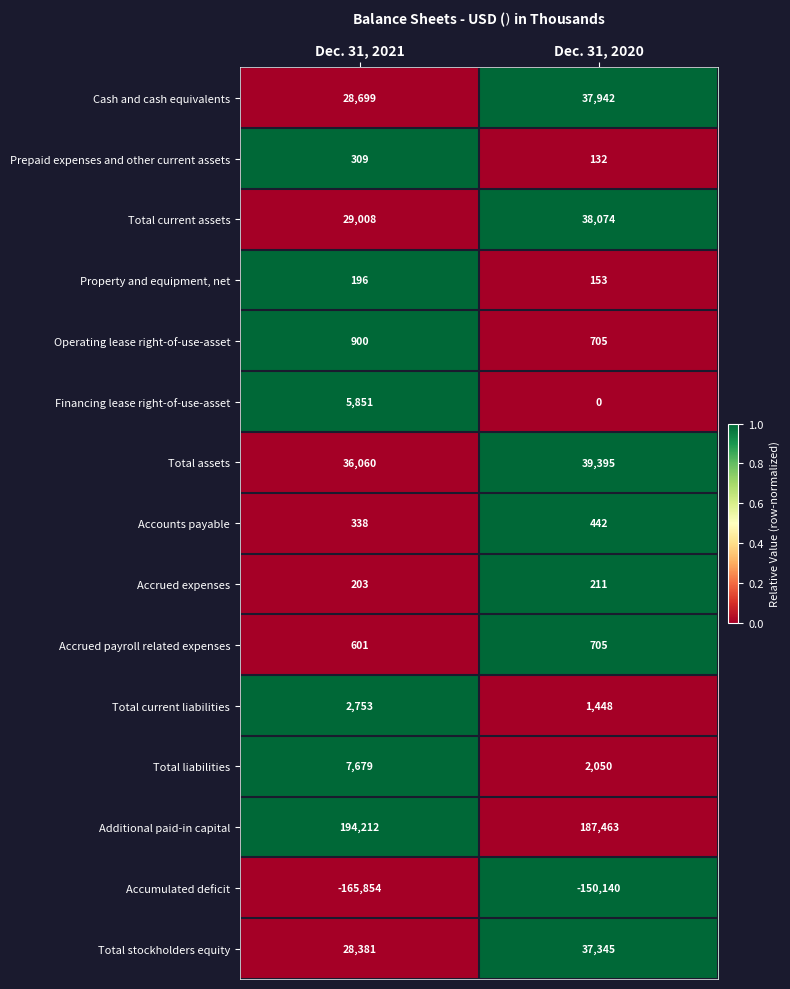

Between Dec. 31, 2021 and Dec. 31, 2020, which series saw the biggest shift?

Accumulated deficit